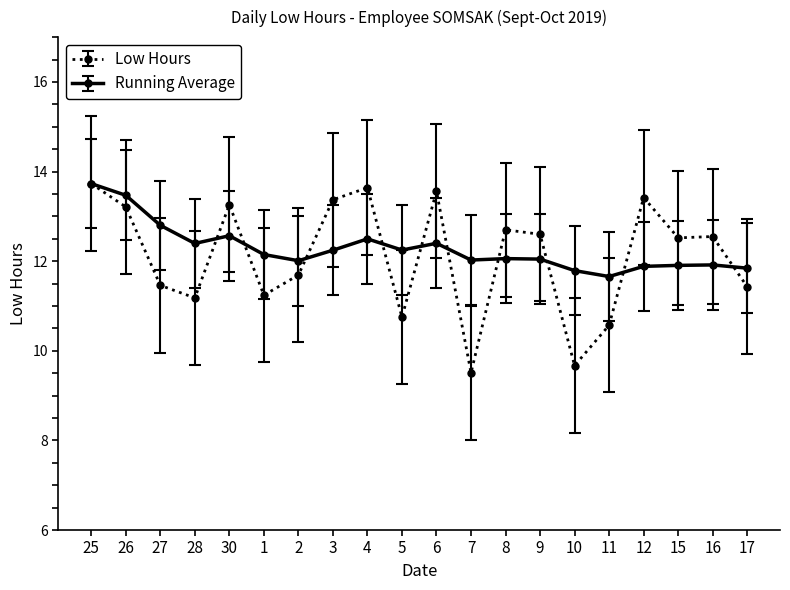

Is it true that Running Average equals 12.1 at 1?

True